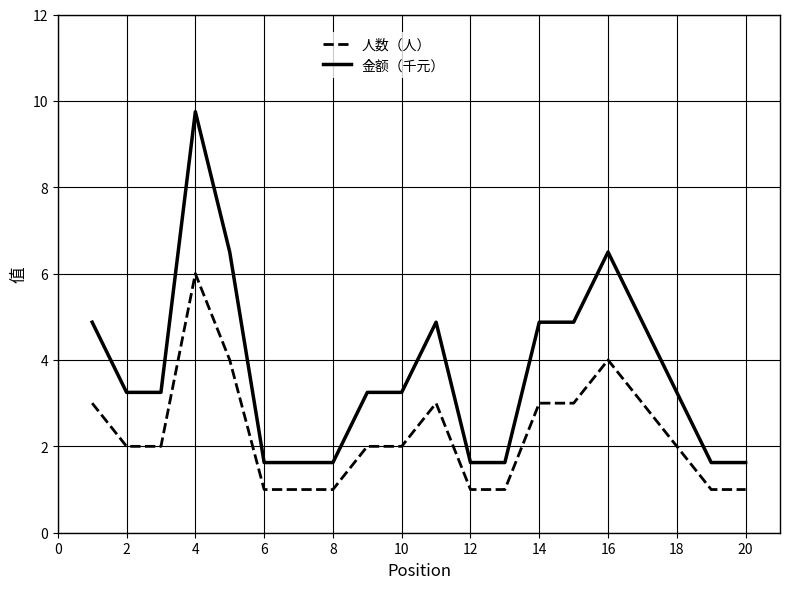

What is the greatest value displayed?

9.8